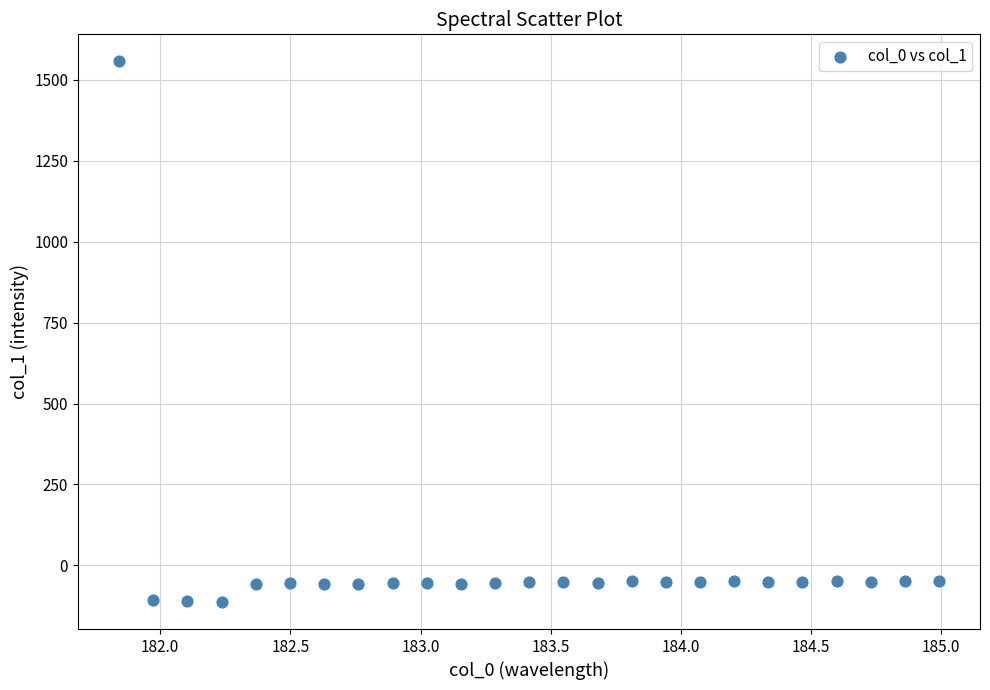

What is the range of X values (max minus min)?

3.1